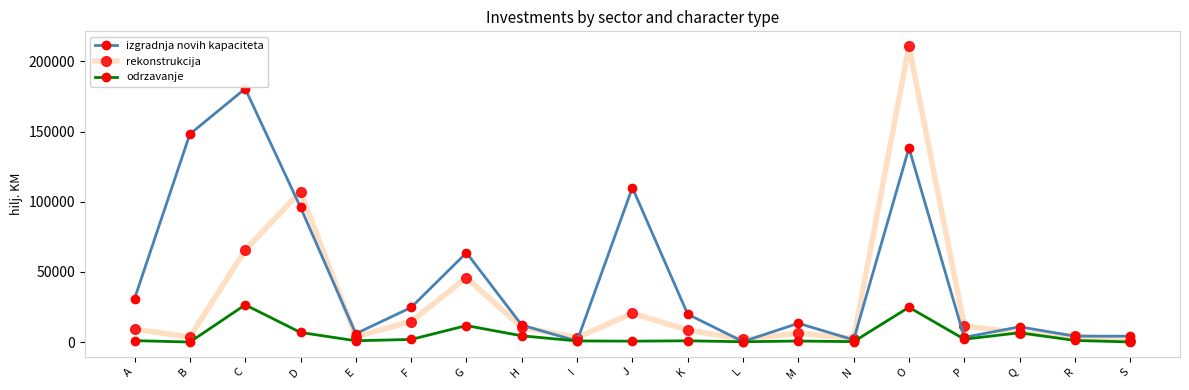

Where is odrzavanje nearest to the value 13279?

G